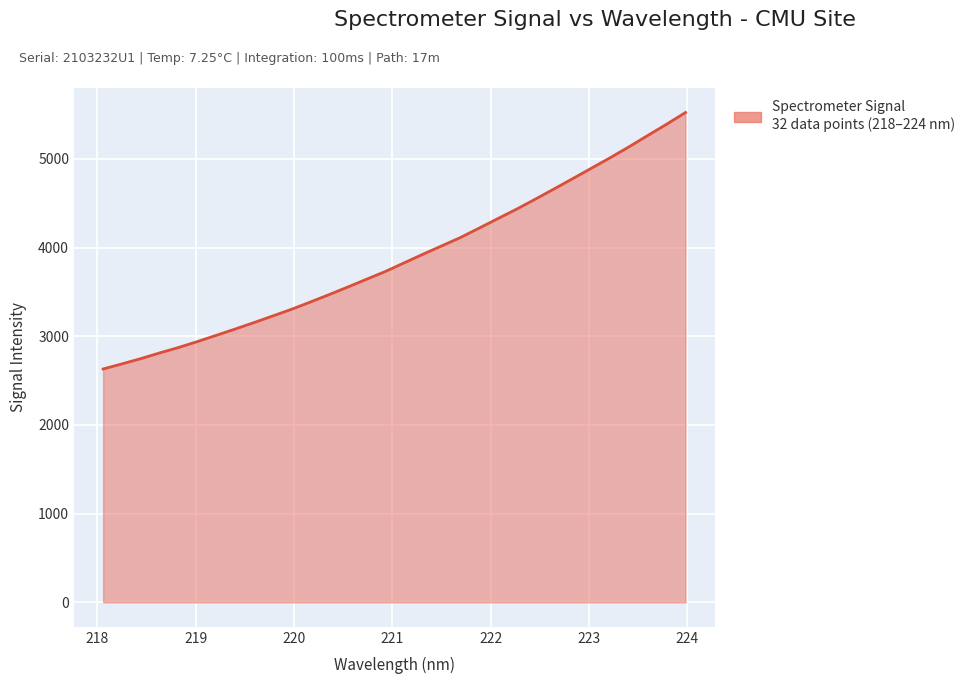

What is the maximum value shown in the chart?

5523.1